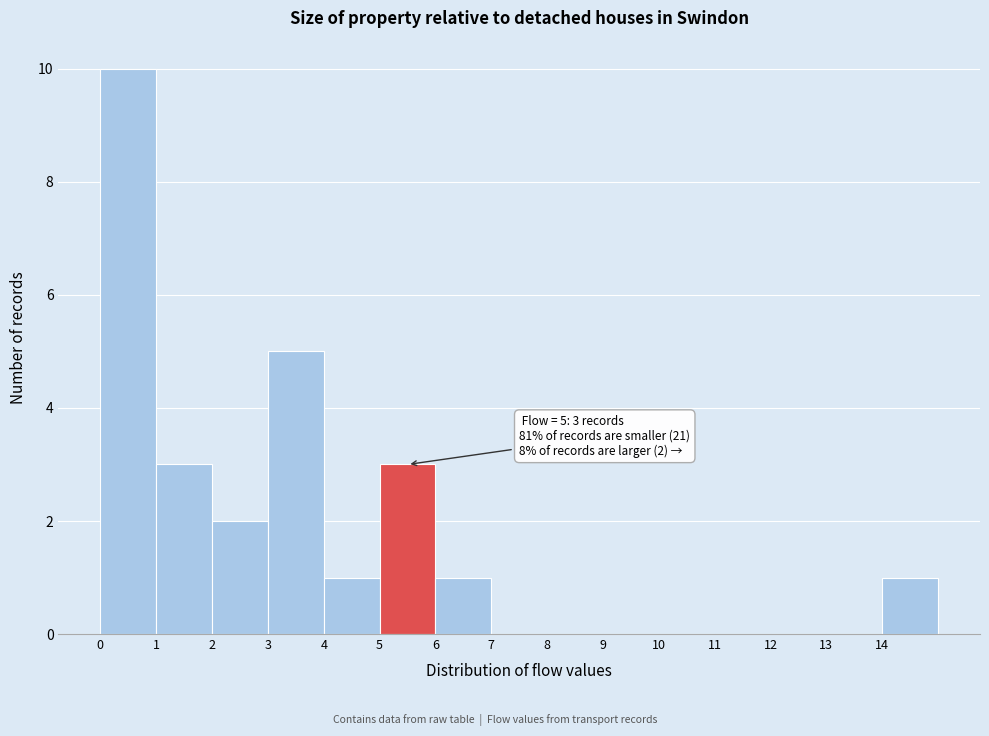

Over which range of the x-axis is the bar tallest?

0 to 1